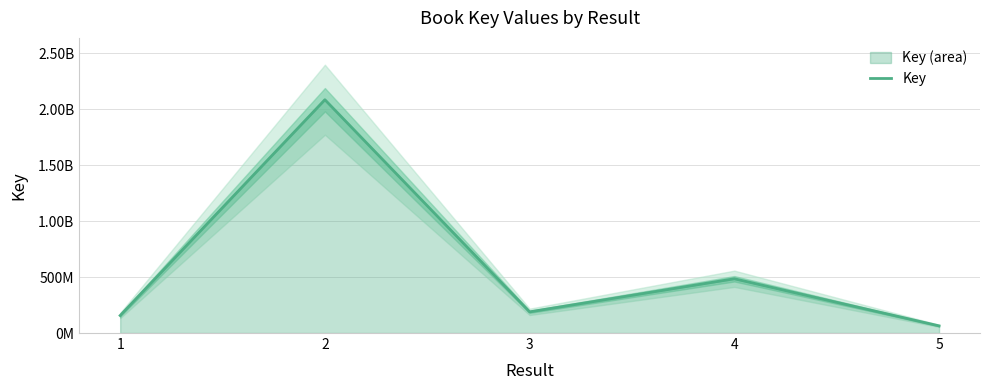

List the labels in order of value, smallest first.

5, 1, 3, 4, 2